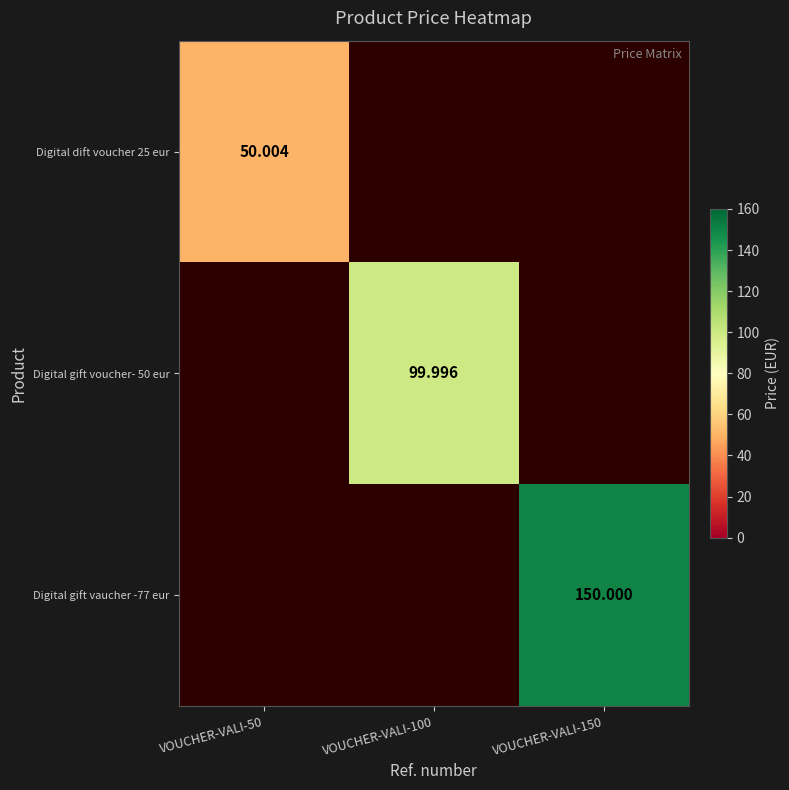

Where does the Digital gift voucher- 50 eur series first go above 99?

VOUCHER-VALI-100